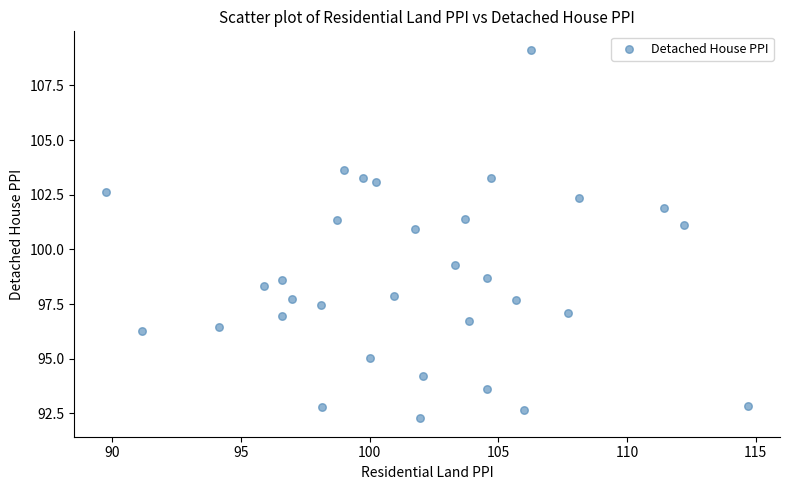

What is the range of X values (max minus min)?

24.9